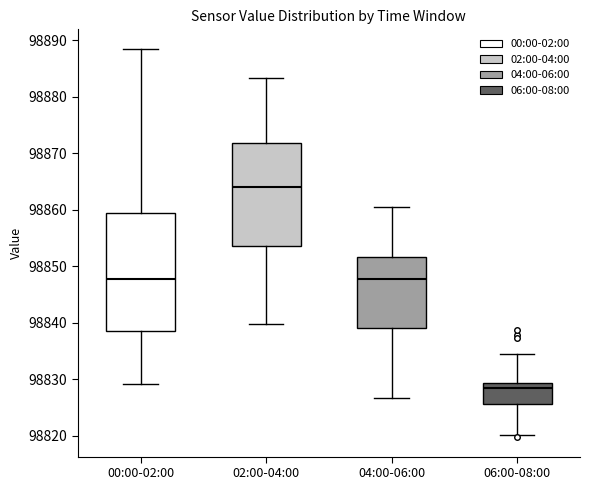

Reading left to right, read every box against the y-axis: the position of its median line, the range the box covers, and the ends of its whiskers. The values are not printed on the chart, so give them approximately, as read against the axis.

00:00-02:00: median 98848, box 98839 to 98860, whiskers 98829 to 98889
02:00-04:00: median 98864, box 98854 to 98872, whiskers 98840 to 98883
04:00-06:00: median 98848, box 98839 to 98852, whiskers 98827 to 98860
06:00-08:00: median 98828, box 98826 to 98829, whiskers 98820 to 98835